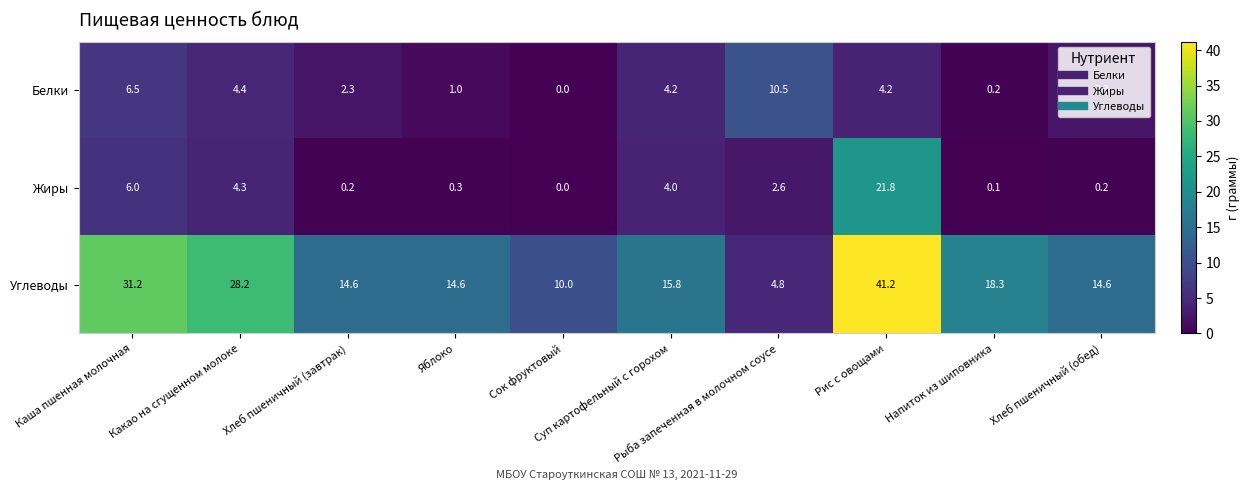

Count the number of categories in the chart.

10